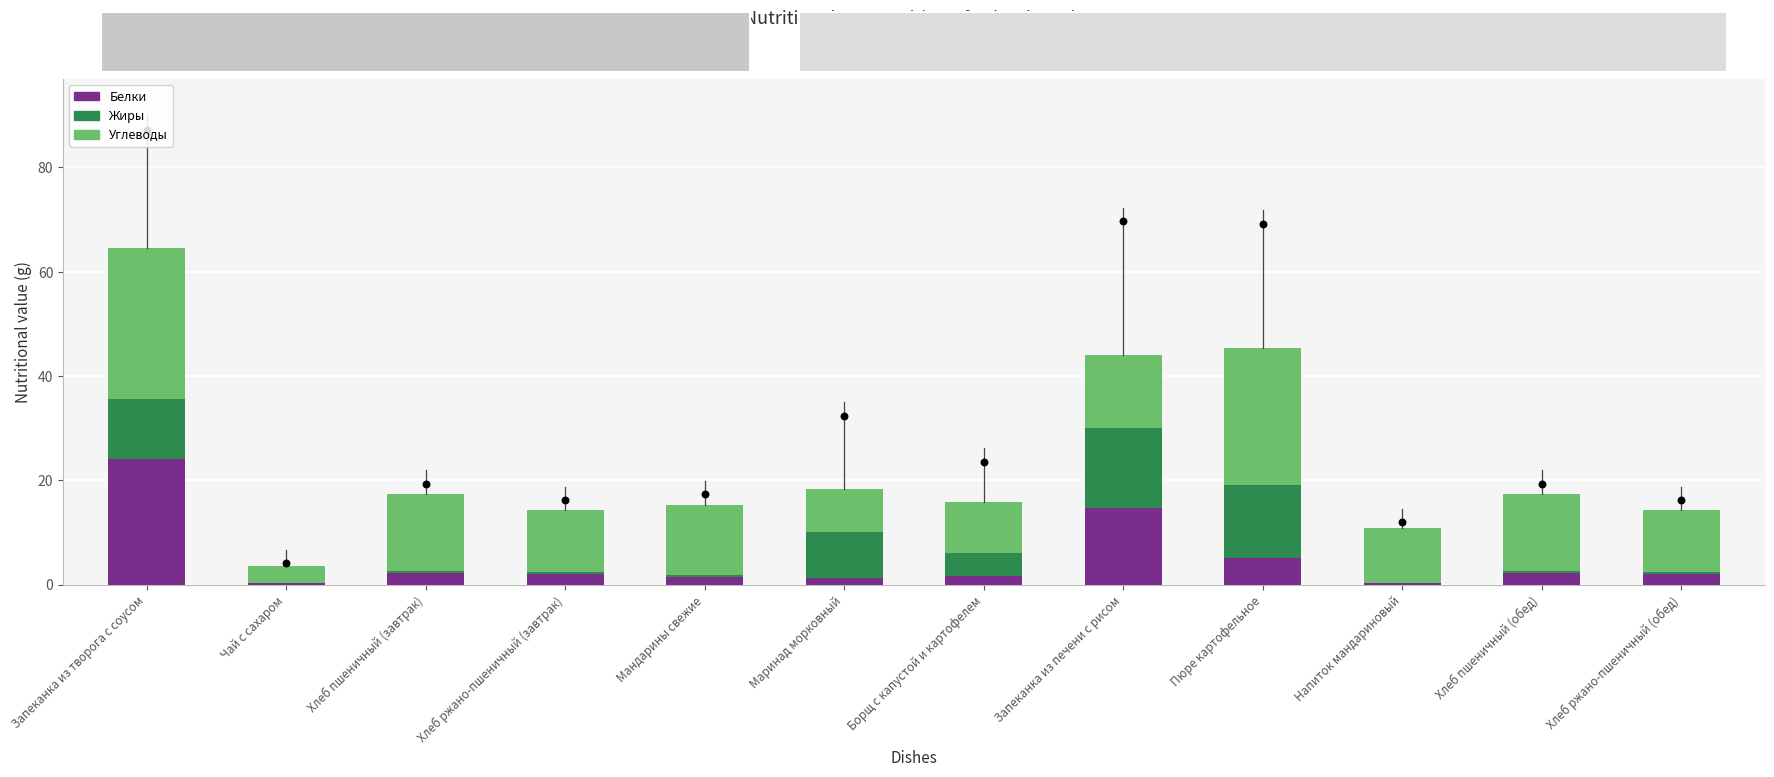

Is the value of Жиры at Хлеб пшеничный (обед) greater than the value of Белки at Хлеб ржано-пшеничный (обед)?

No